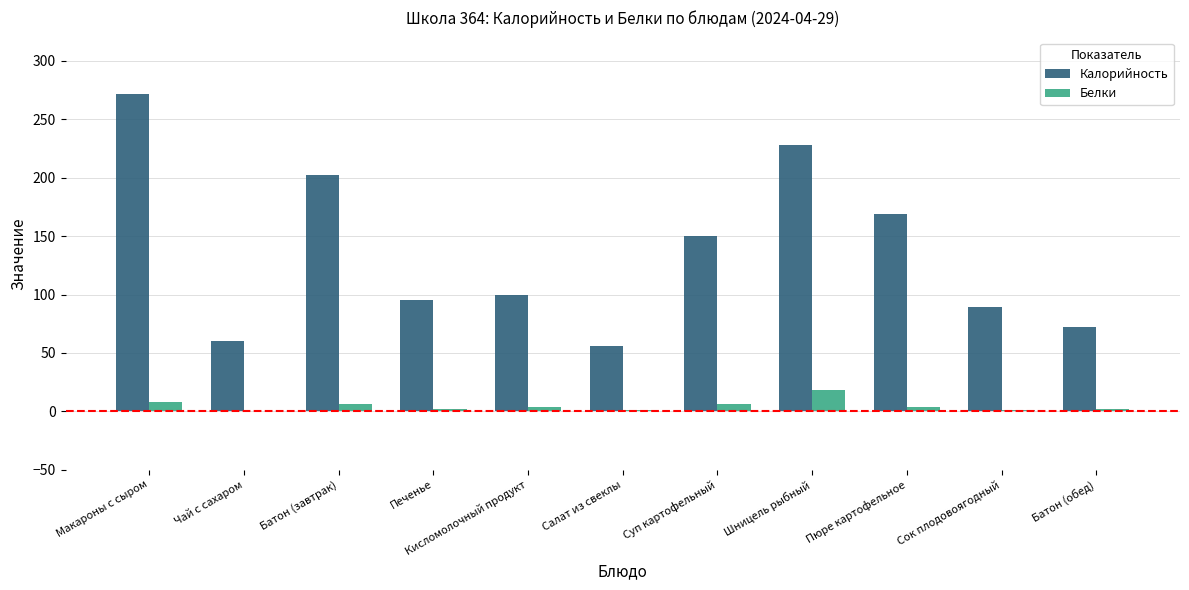

Which label corresponds to the largest value in the chart?

Макароны с сыром